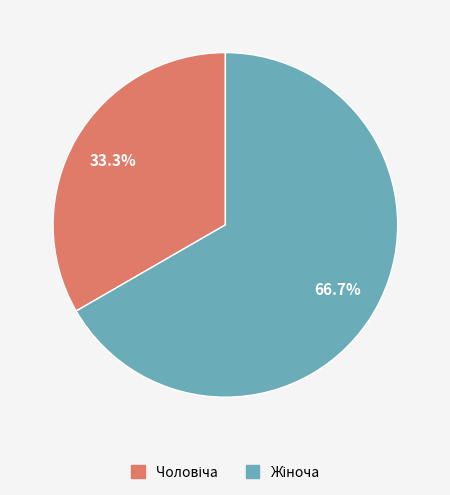

Is there a majority slice in this chart?

Yes